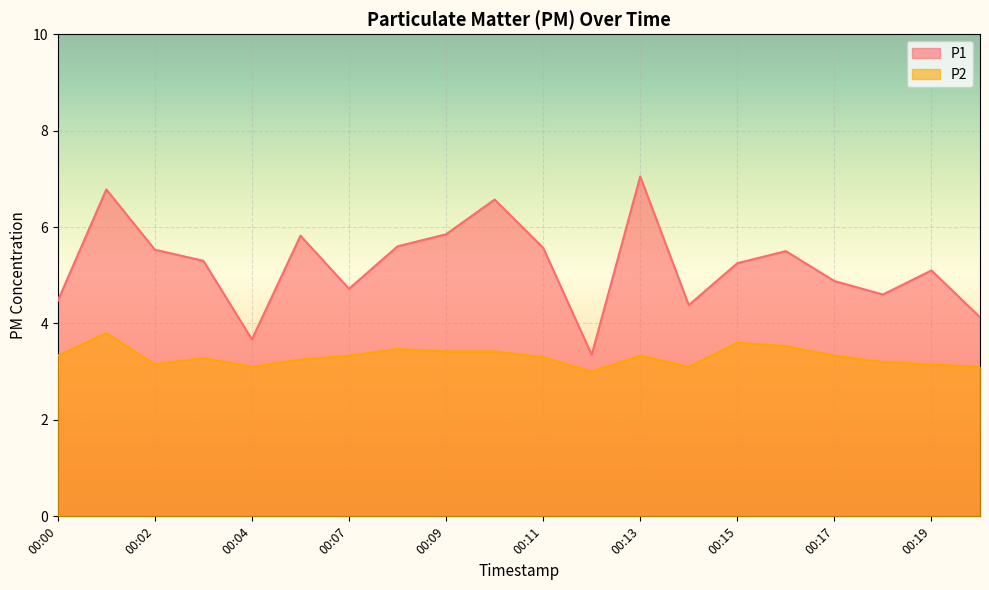

What are all the series names shown in the legend?

P1, P2